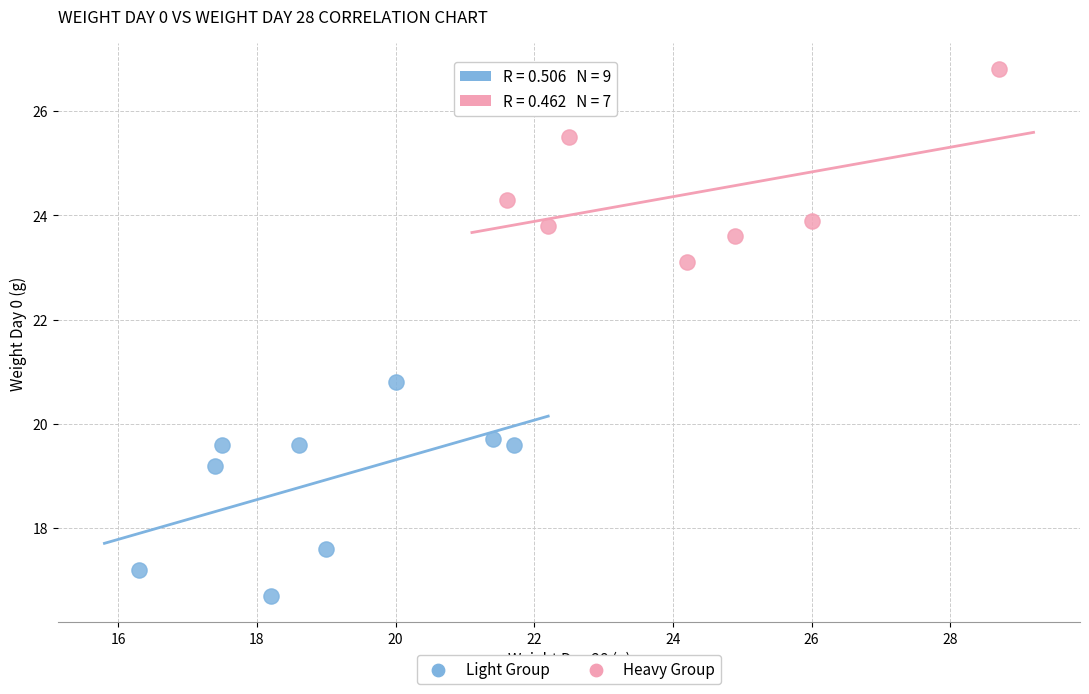

Which series contains the highest Y value?

Heavy Group